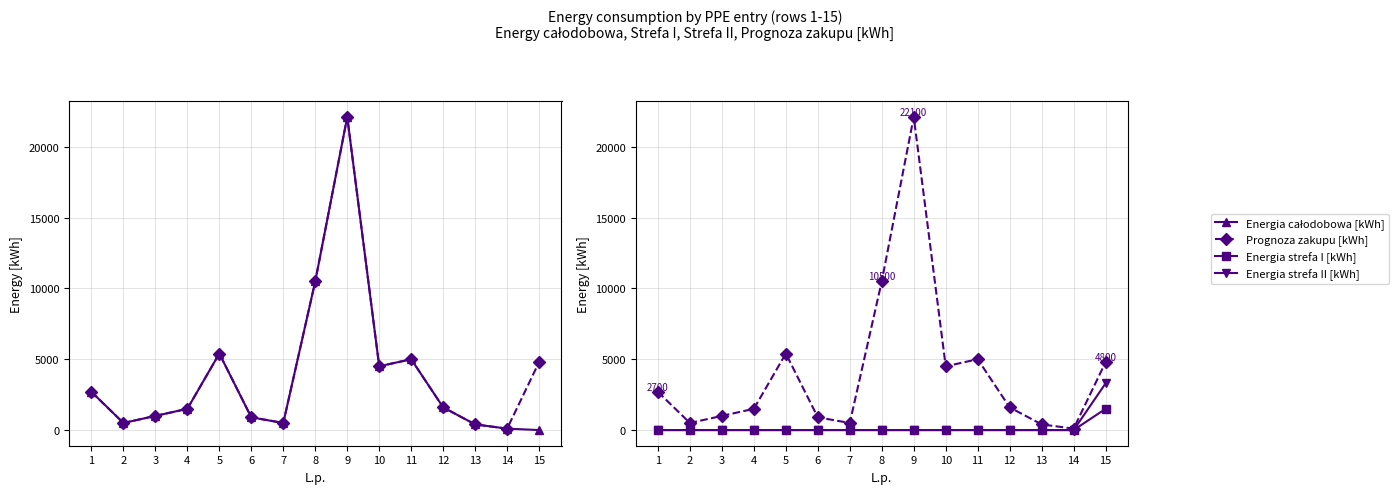

Is it true that Energia całodobowa [kWh] equals 1000 at 3?

True